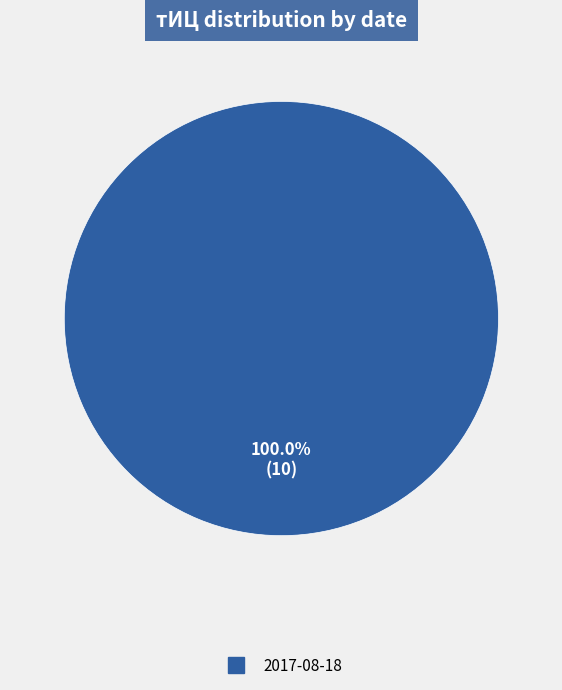

Does any single category account for the majority?

Yes